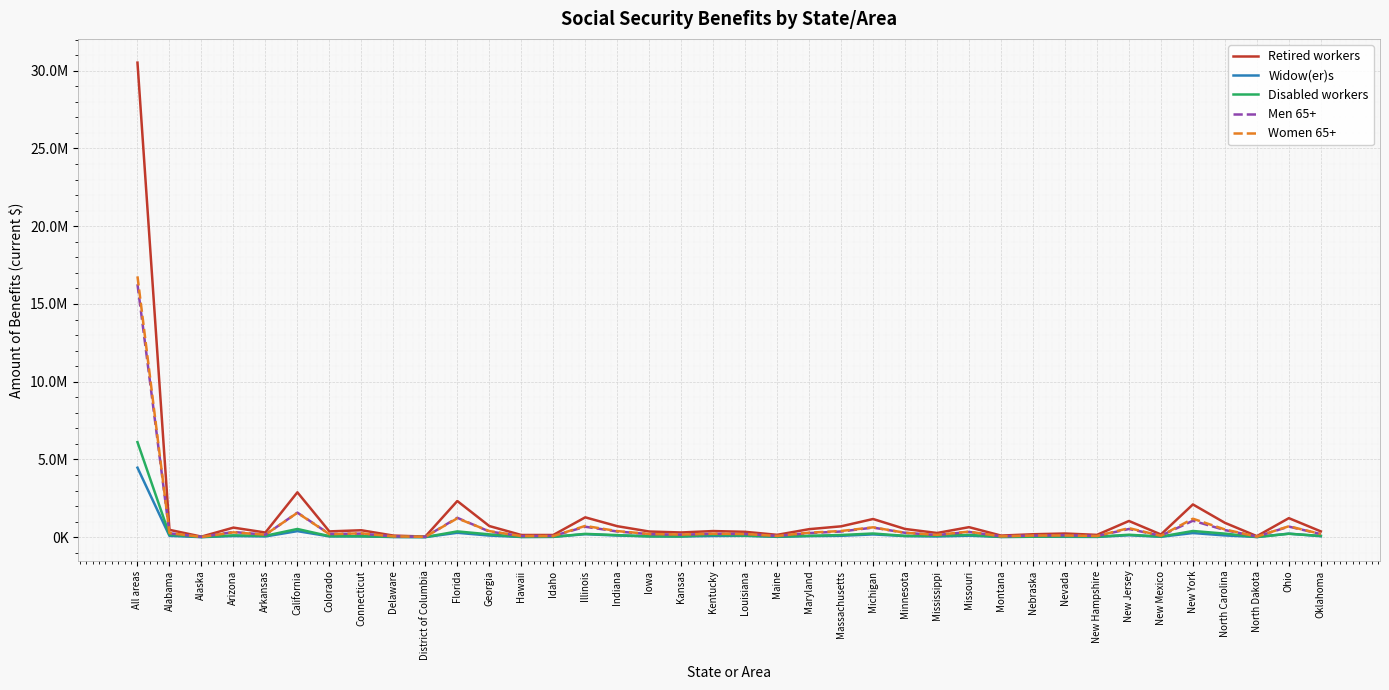

The value of Disabled workers at Delaware is 20326. True or false?

True